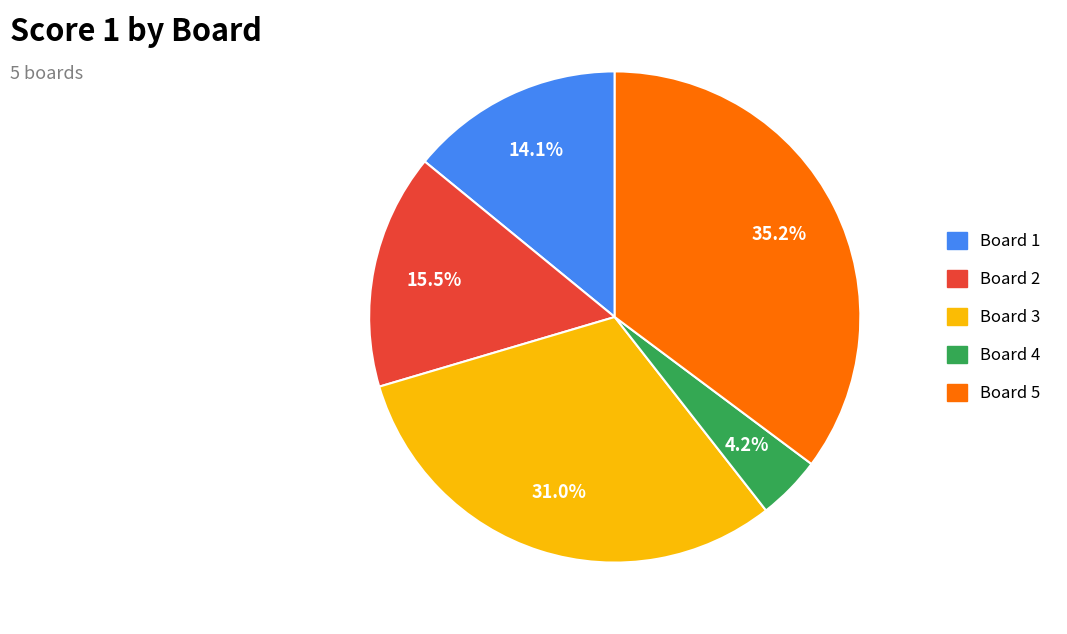

Is there a majority slice in this chart?

No